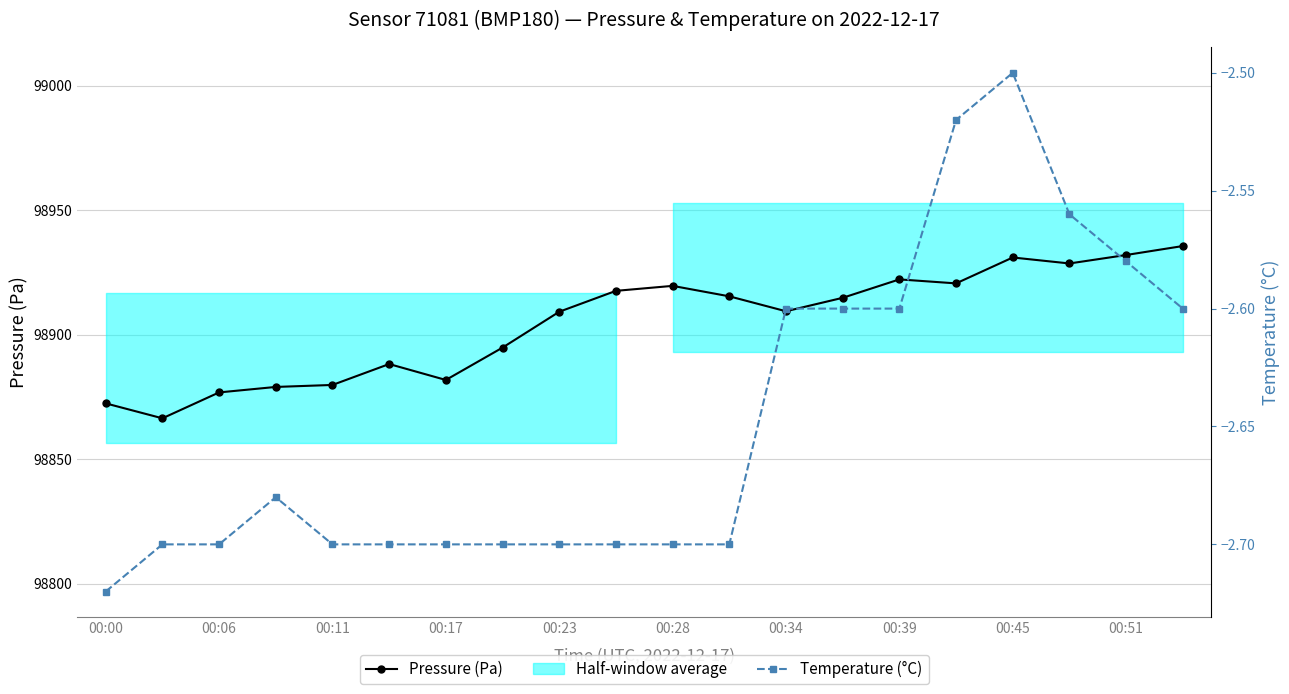

Between 00:11 and 11, which is larger?

11